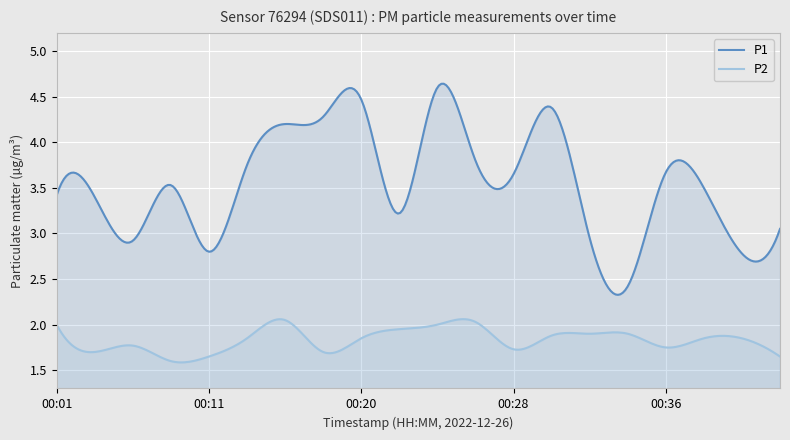

Which series has the largest total across all categories?

P1